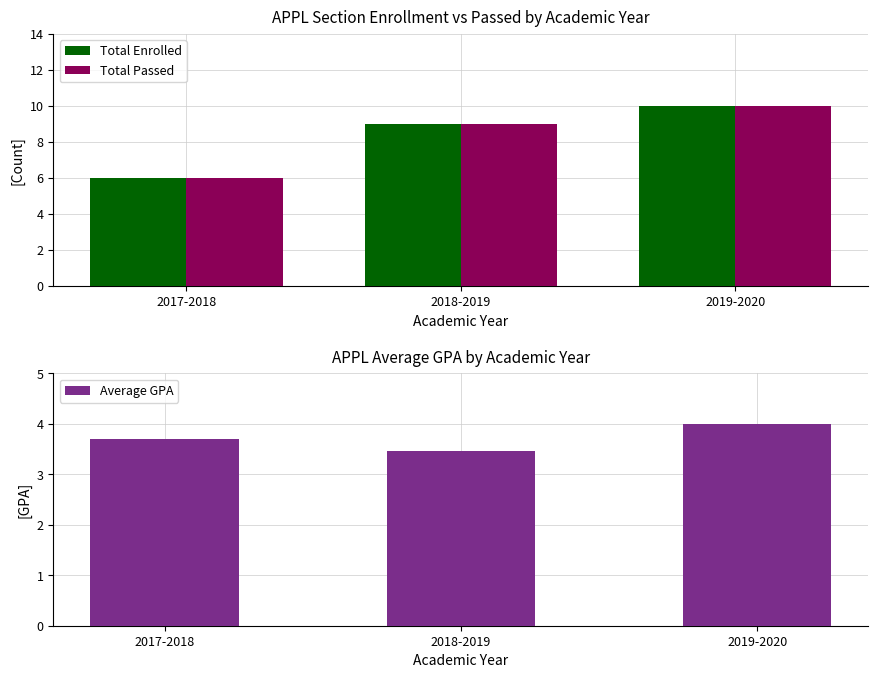

Between 2018-2019 and 2017-2018, which is larger?

2018-2019